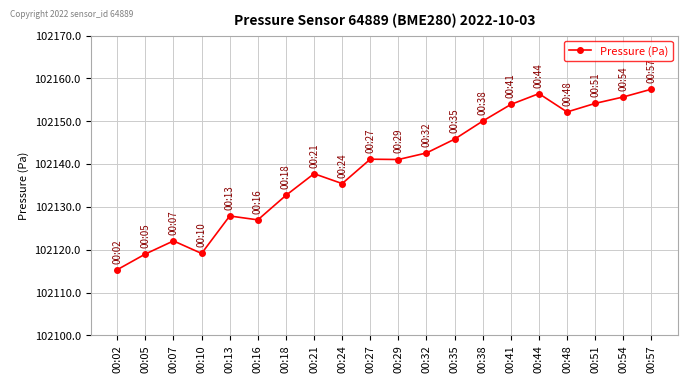

What is the sum of the values at 00:21 and 00:05?

204256.8